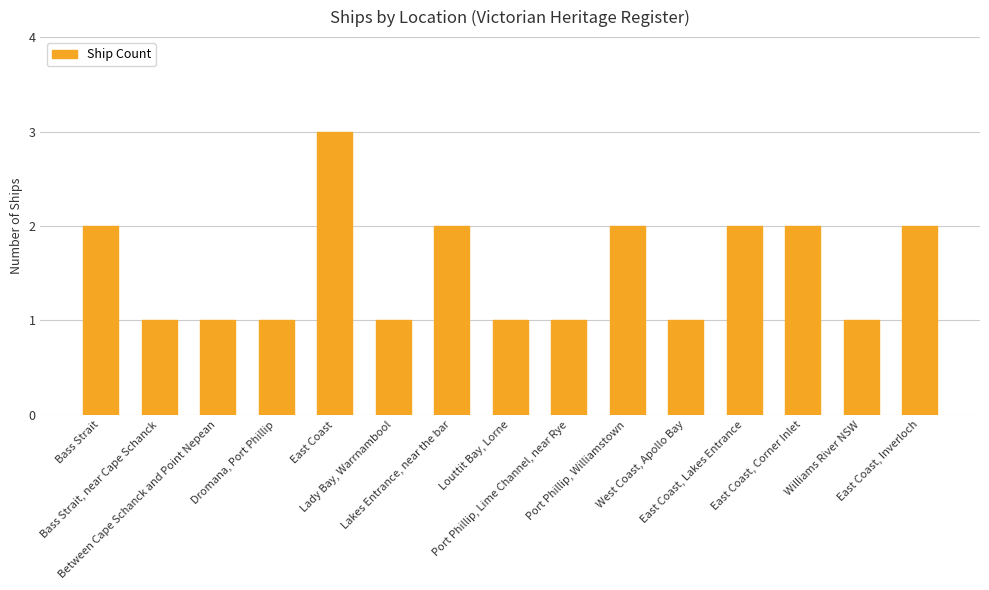

Reading left to right, list all the values displayed in this chart.

2	1	1	1	3	1	2	1	1	2	1	2	2	1	2